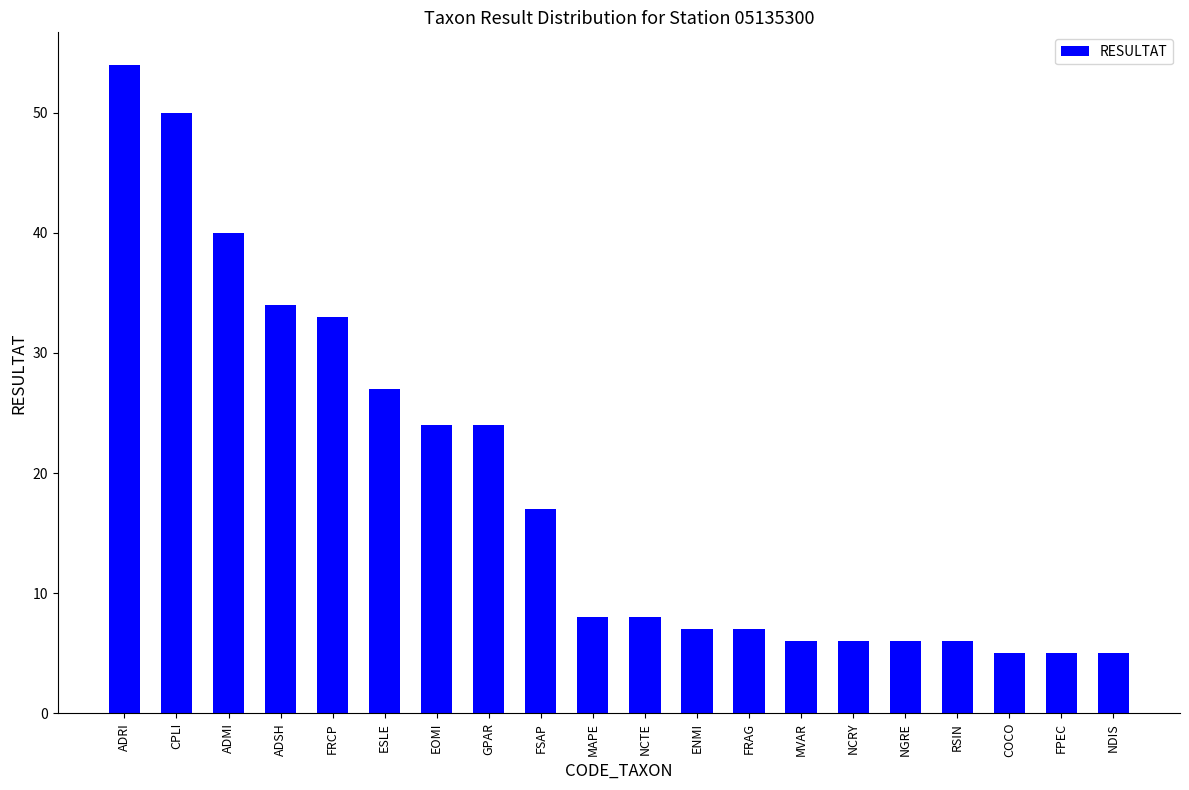

What is the smallest value displayed?

5